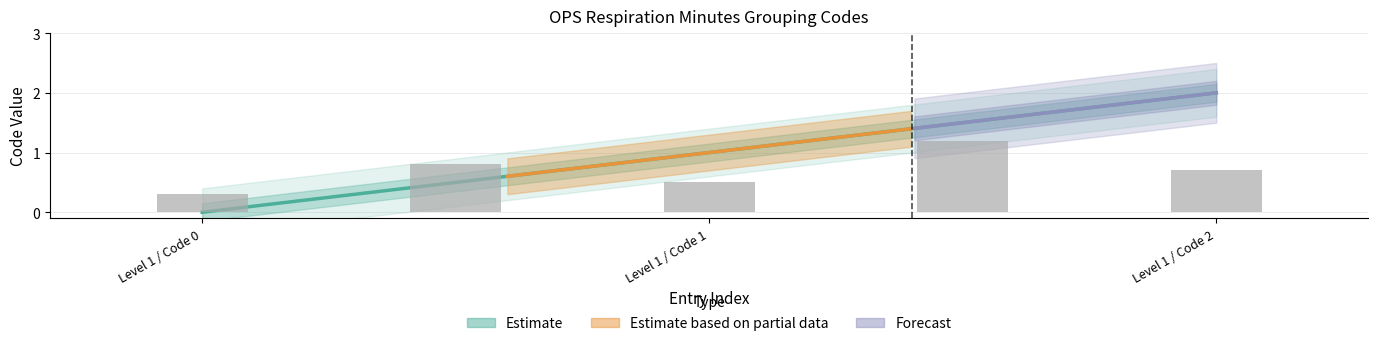

List the labels in order of value, largest first.

Level 1 / Code 2, Level 1 / Code 1, Level 1 / Code 0